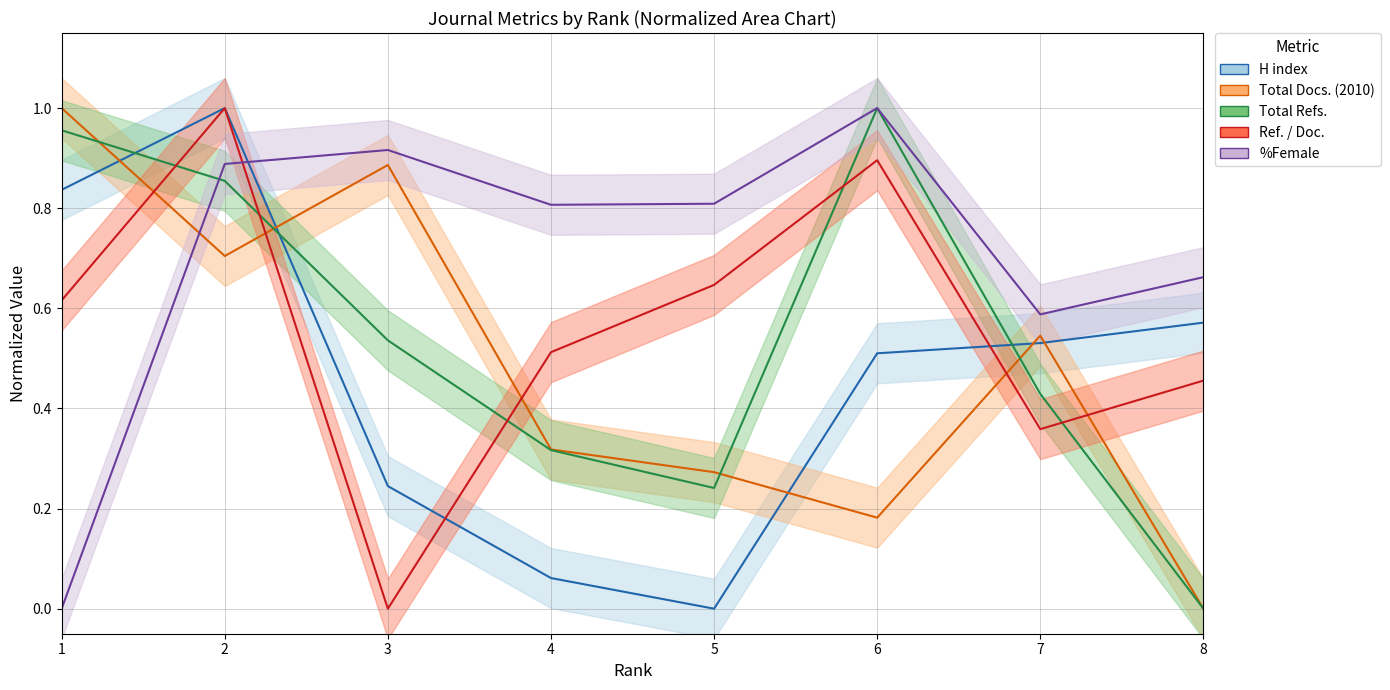

At which category does Total Docs. (2010) reach its first local peak?

3